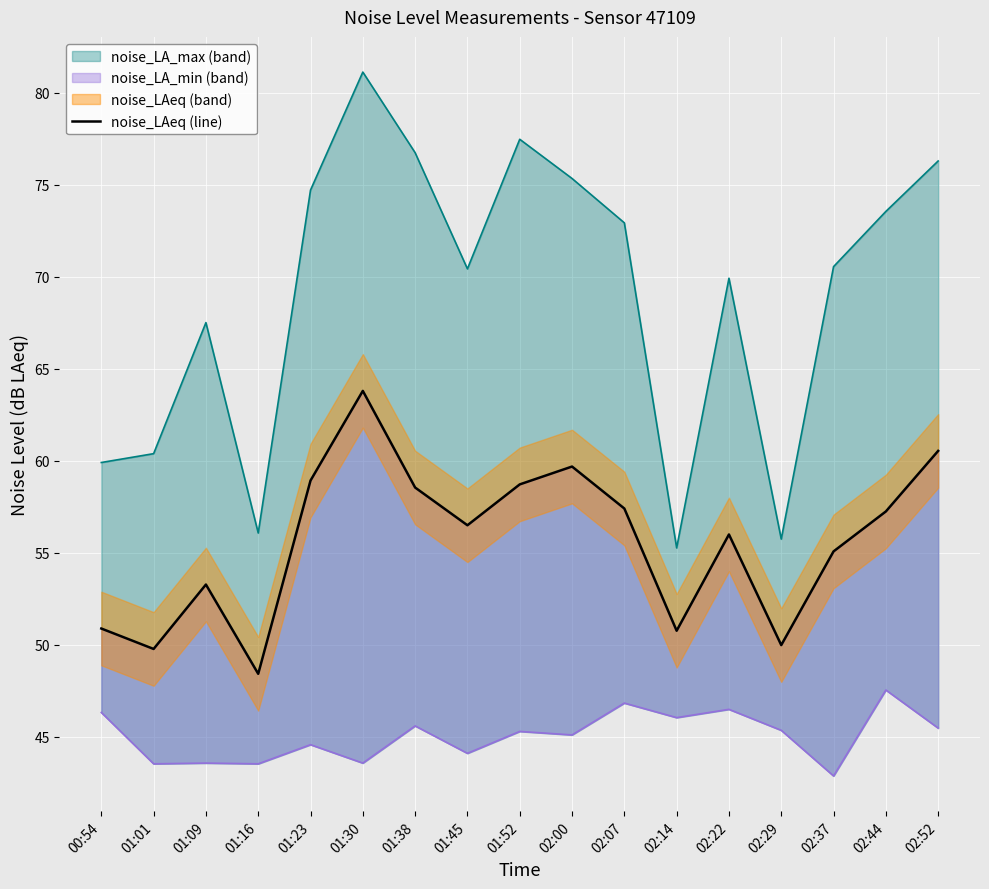

What is the smallest value displayed?

48.4